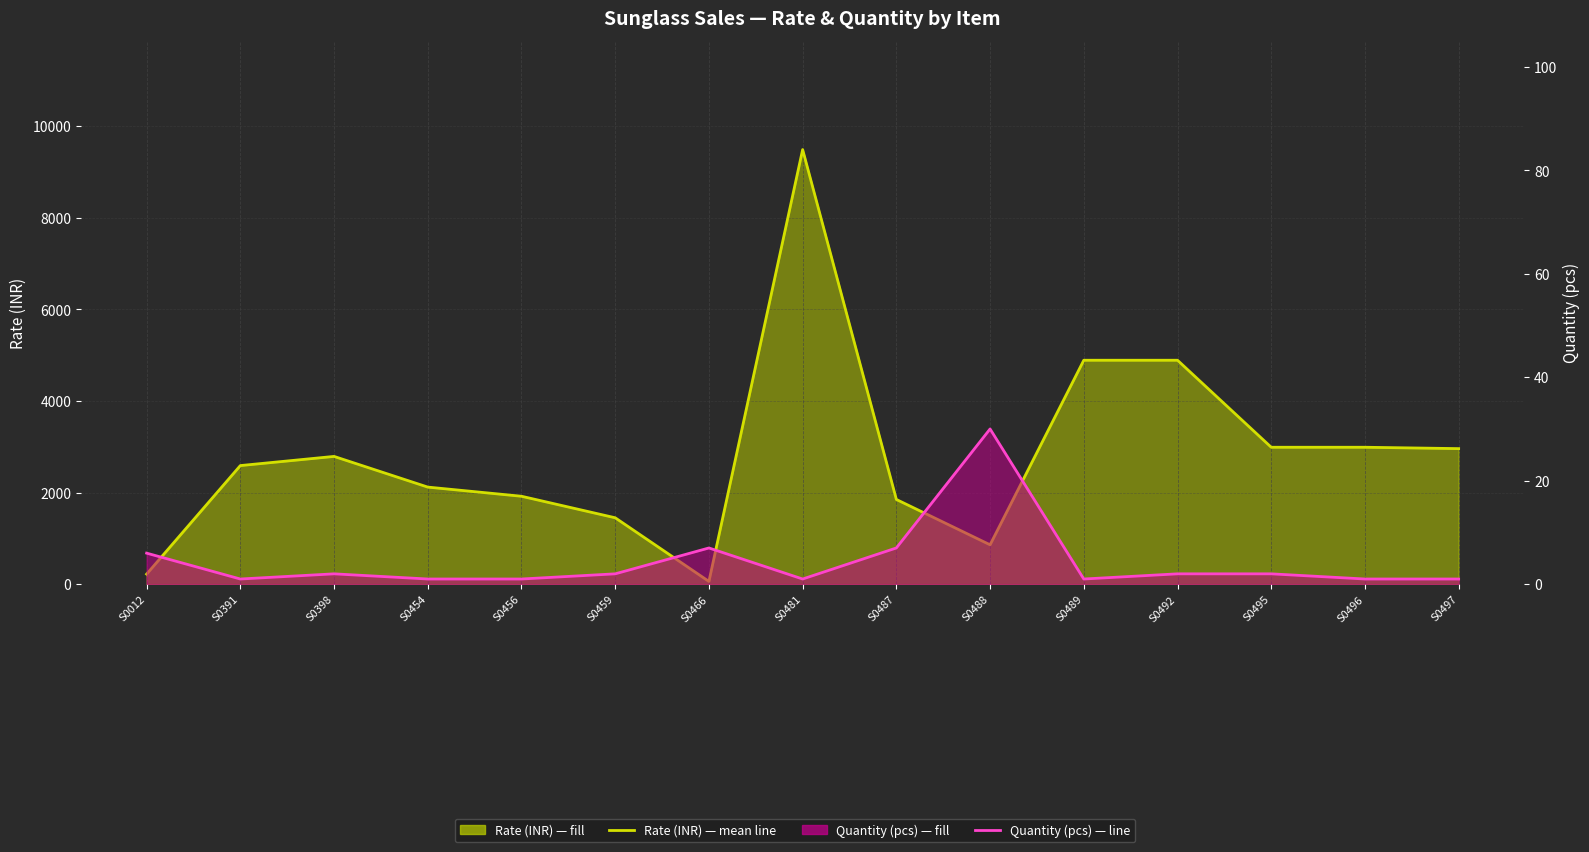

How many lines are shown in the chart?

2